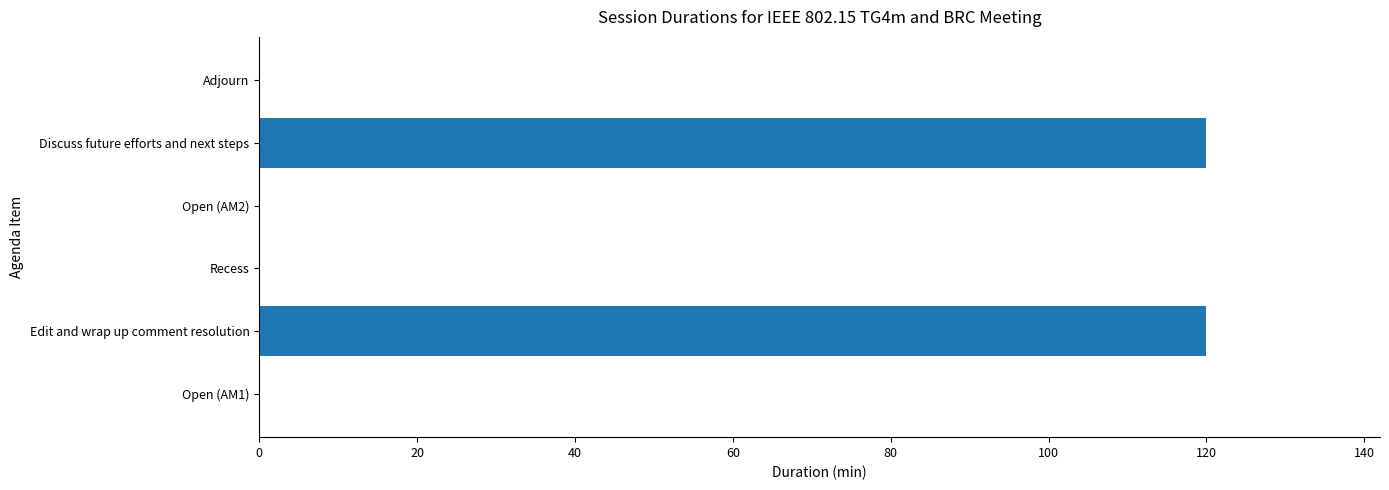

Reading bottom to top, list all the values displayed in this chart.

Open (AM1)=0	Edit and wrap up comment resolution=120	Recess=0	Open (AM2)=0	Discuss future efforts and next steps=120	Adjourn=0